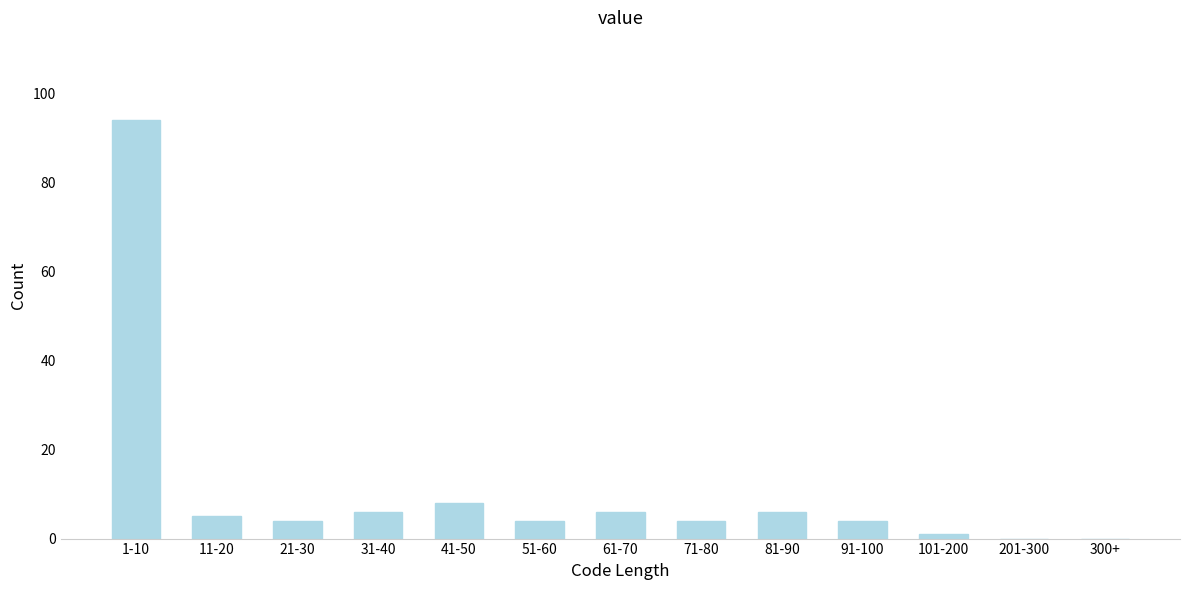

What is the sum of the values at 51-60 and 201-300?

4